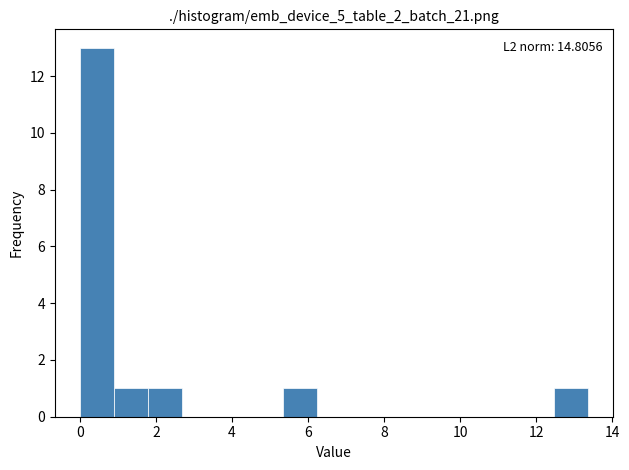

Which range on the x-axis has the tallest bar?

0.0 to 1.0